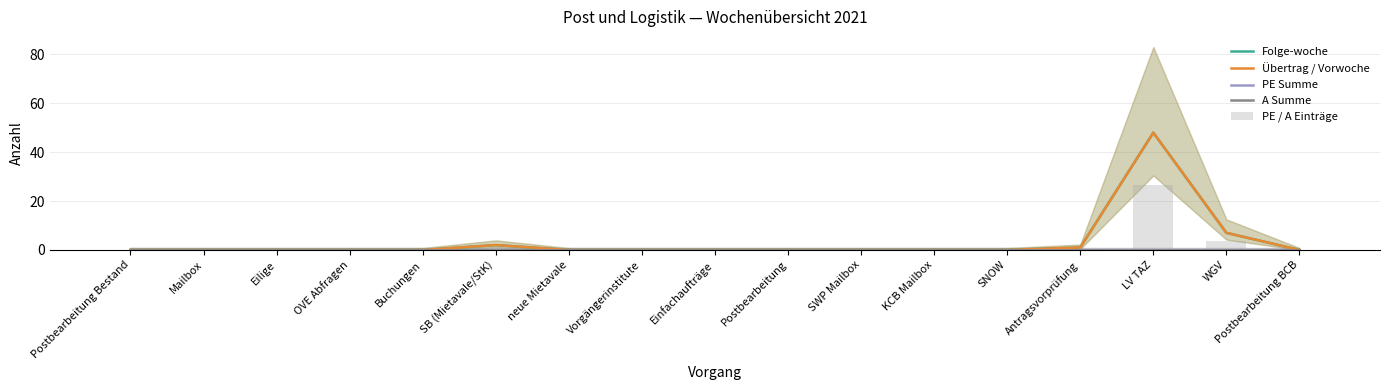

At OVE Abfragen, list the series in order from smallest to largest.

Folge-woche, Übertrag / Vorwoche, PE Summe, A Summe, PE / A Einträge